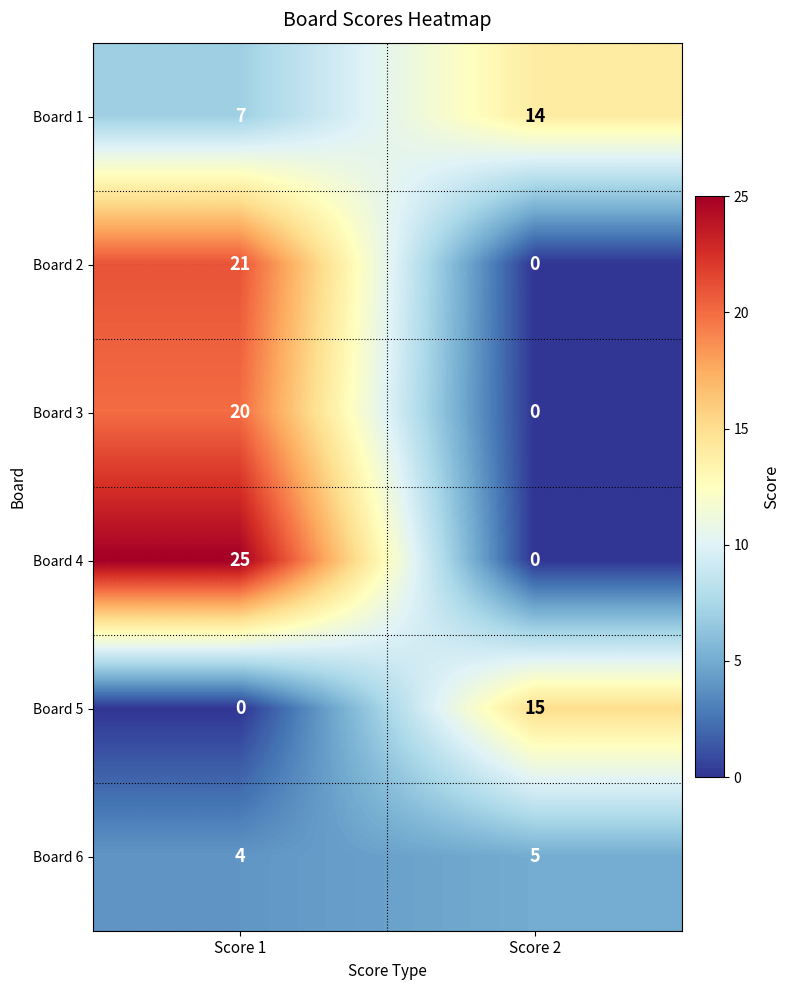

Is it true that Board 3 equals 7 at Score 1?

False